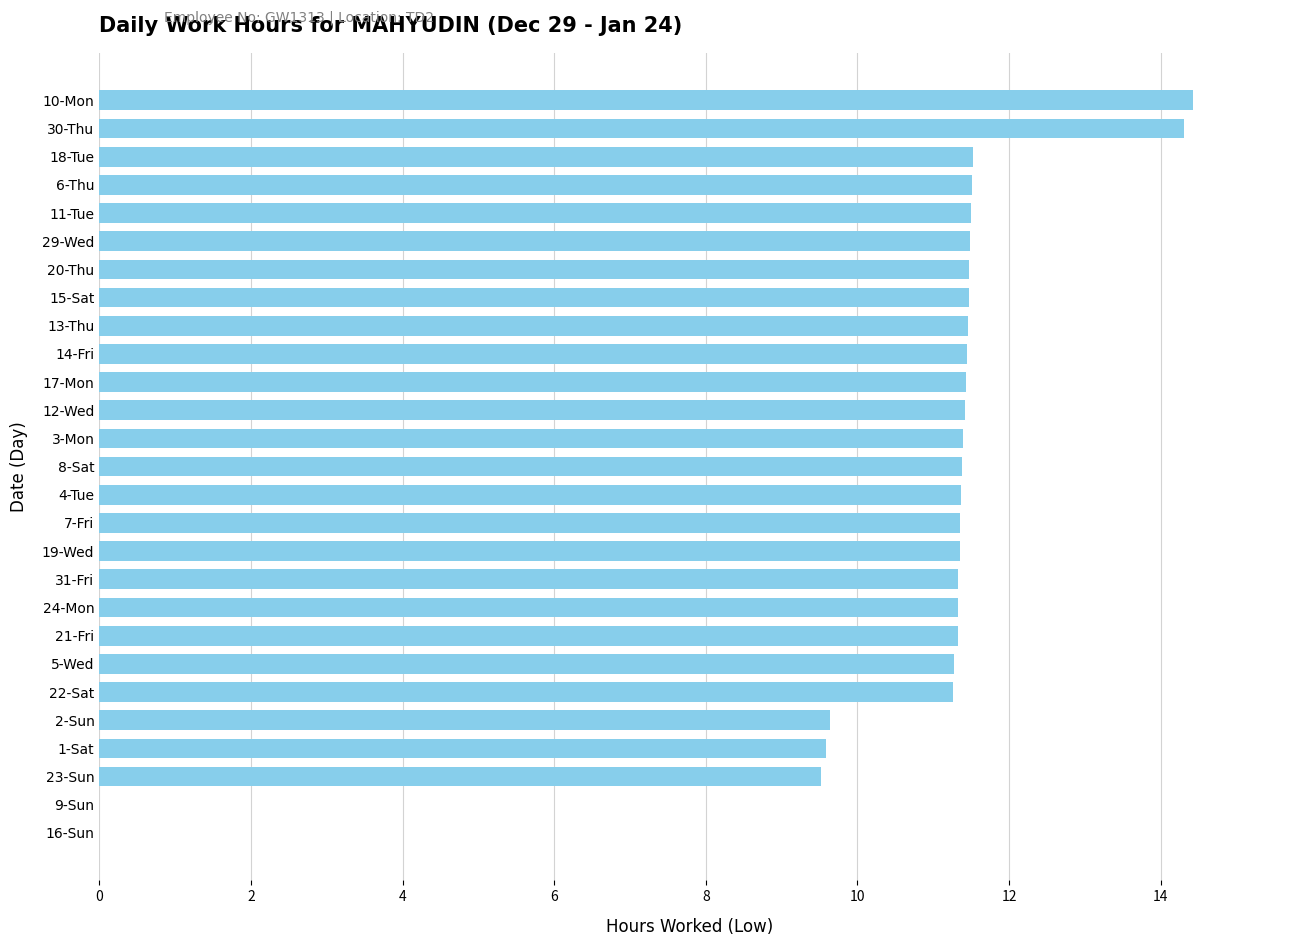

Does the chart contain stacked bars?

No